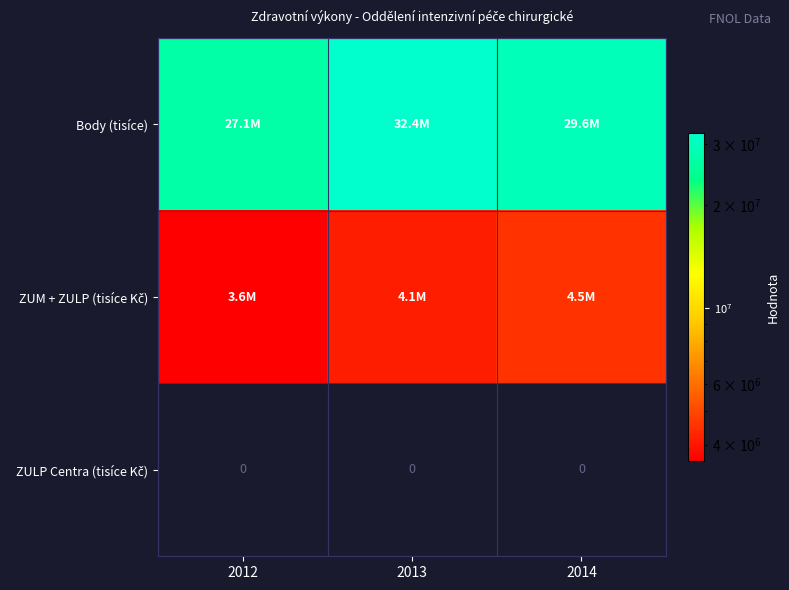

Which category has the highest value in the ZULP Centra (tisíce Kč) series?

2012